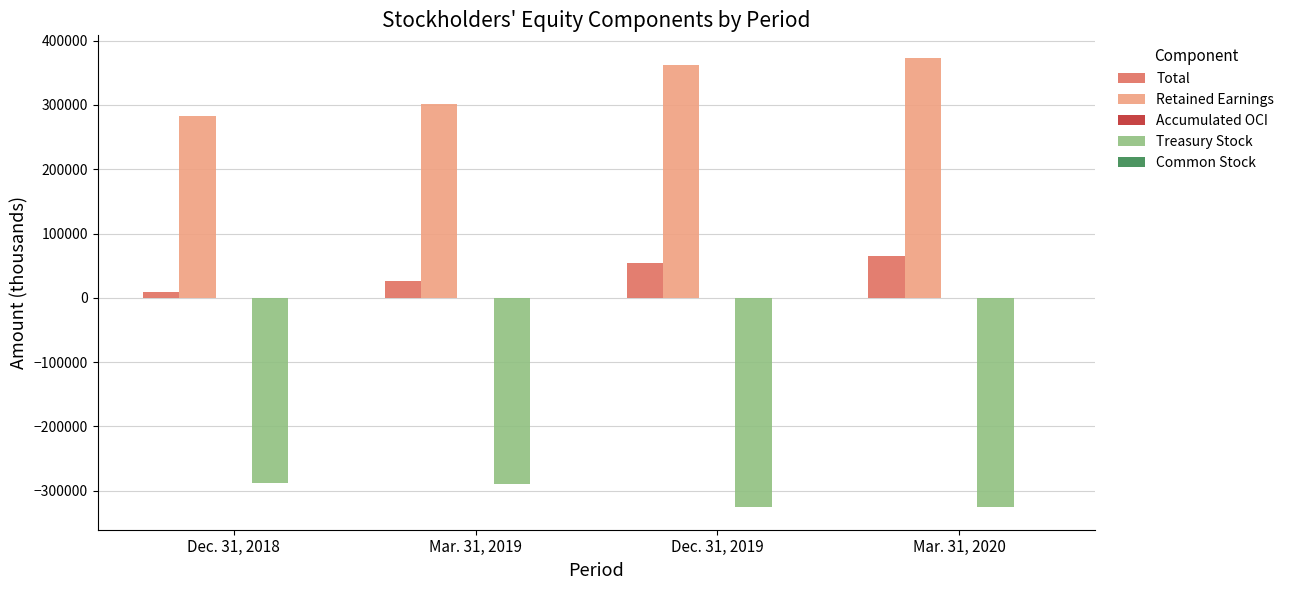

How many categories are shown in the chart?

4